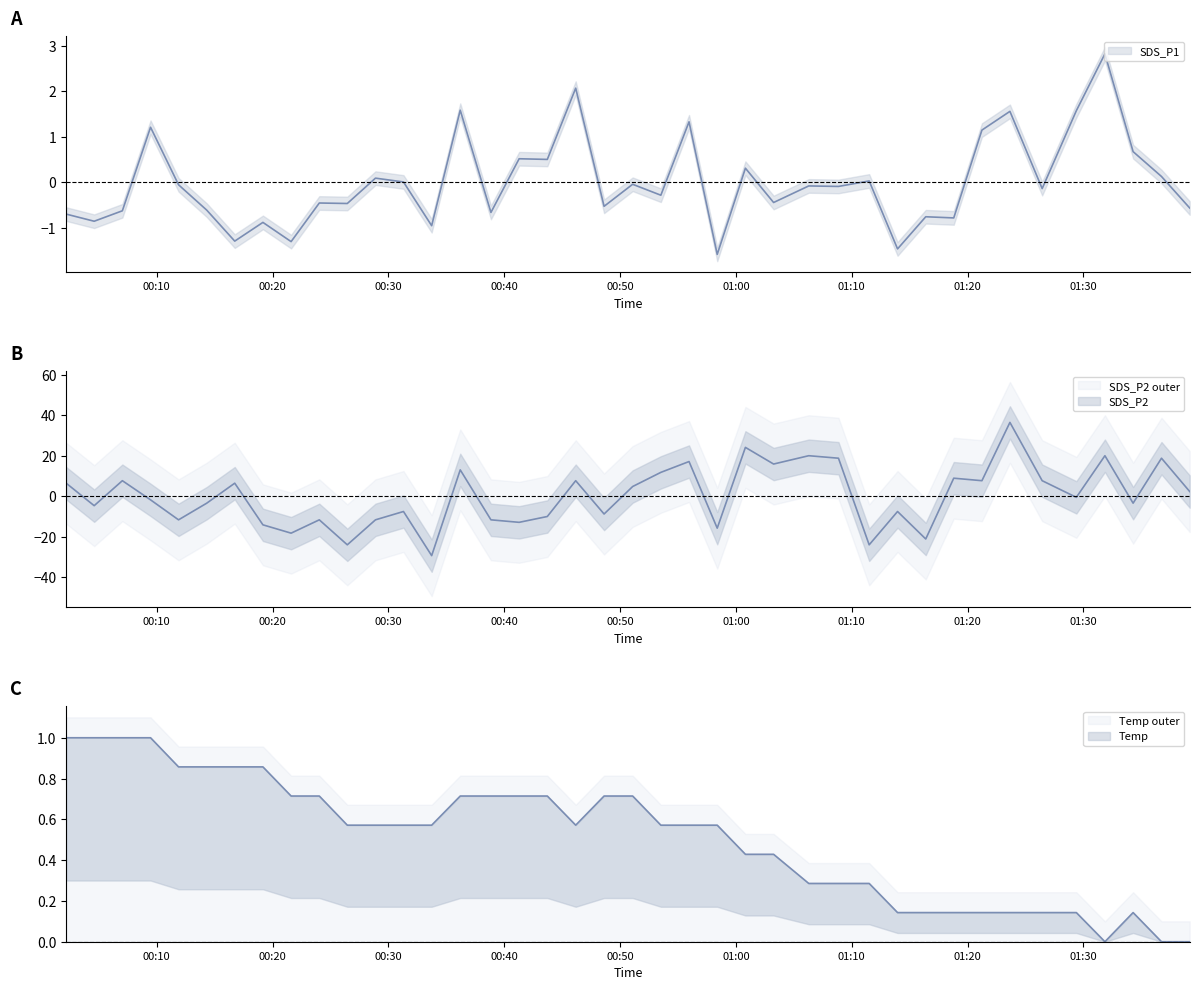

Reading left to right, extract all data points from this chart.

SDS_P1: -0.7	-0.9	-0.6	1.2	-0.1	-0.6	-1.3	-0.9	-1.3	-0.5	-0.5	0.1	0.0	-1.0	1.6	-0.7	0.5	0.5	2.1	-0.5	-0.0	-0.3	1.3	-1.6	0.3	-0.4	-0.1	-0.1	0.0	-1.5	-0.8	-0.8	1.1	1.6	-0.1	1.6	2.8	0.7	0.1	-0.6
SDS_P2: 6.4	-4.7	7.6	-1.8	-11.7	-3.5	6.4	-14.2	-18.3	-11.7	-24.1	-11.7	-7.6	-29.4	13.0	-11.7	-12.9	-10.1	7.6	-8.8	4.8	11.8	17.1	-15.8	24.1	15.9	20.0	18.7	-24.1	-7.6	-21.2	8.9	7.6	36.4	7.6	-0.6	20.0	-3.5	18.7	2.3
Temp: 1.0	1.0	1.0	1.0	0.9	0.9	0.9	0.9	0.7	0.7	0.6	0.6	0.6	0.6	0.7	0.7	0.7	0.7	0.6	0.7	0.7	0.6	0.6	0.6	0.4	0.4	0.3	0.3	0.3	0.1	0.1	0.1	0.1	0.1	0.1	0.1	0.0	0.1	0.0	0.0